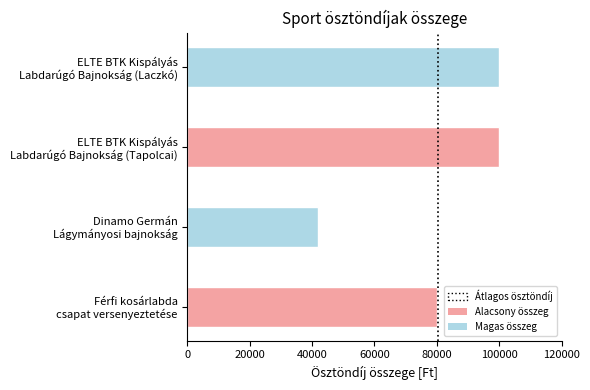

What is the change in value from Férfi kosárlabda
csapat versenyeztetése to ELTE BTK Kispályás
Labdarúgó Bajnokság (Laczkó)?

+20000